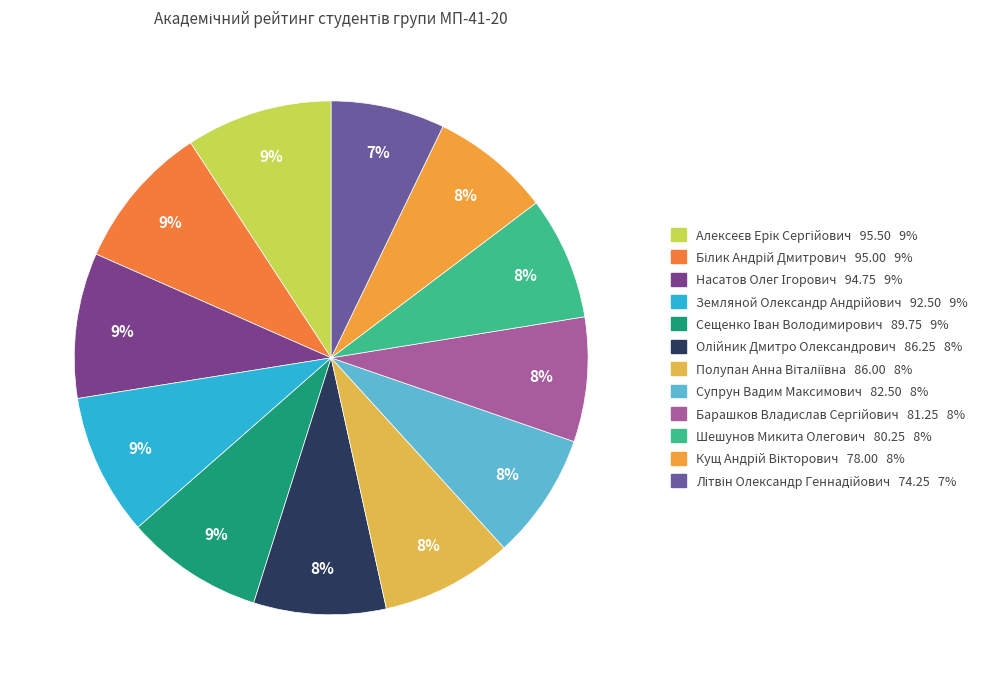

What is the change in value from Алексеєв Ерік Сергійович to Олійник Дмитро Олександрович?

-9.2